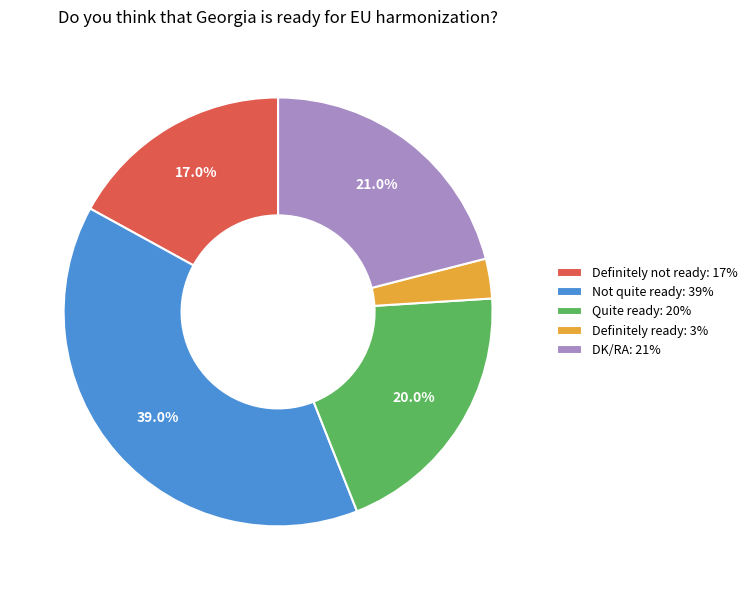

What is the smallest slice in the pie chart?

Definitely ready